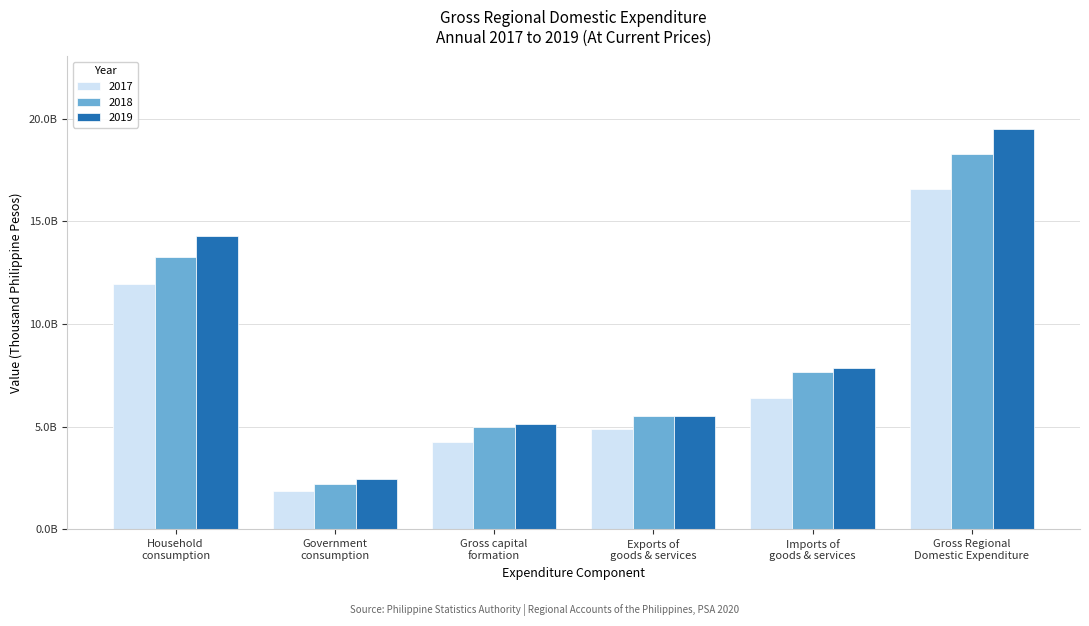

What are all the series names shown in the legend?

2017, 2018, 2019